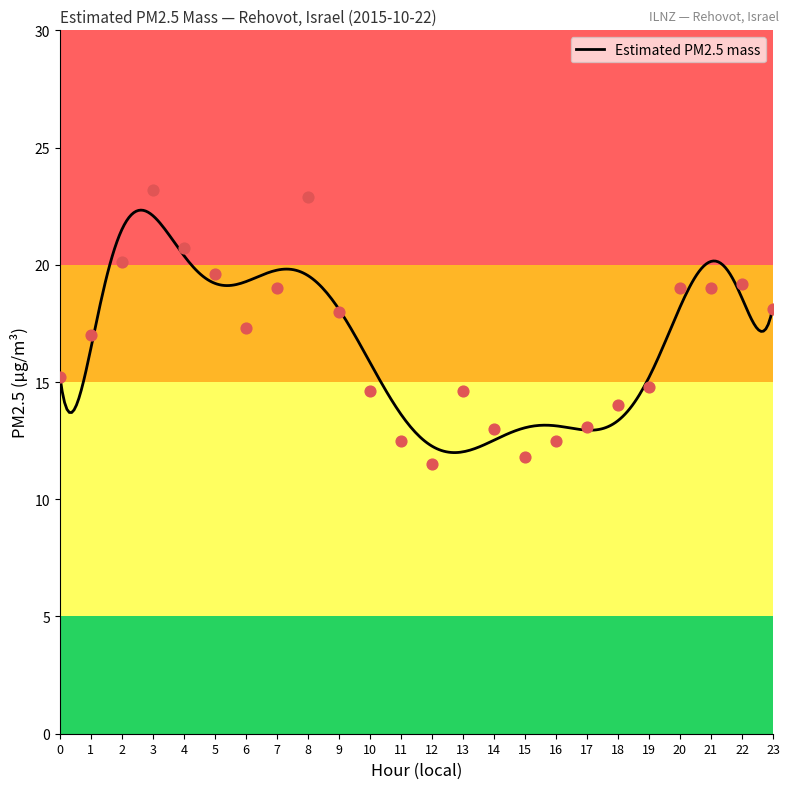

What is the ratio of the value at 7 to the value at 16?

1.5